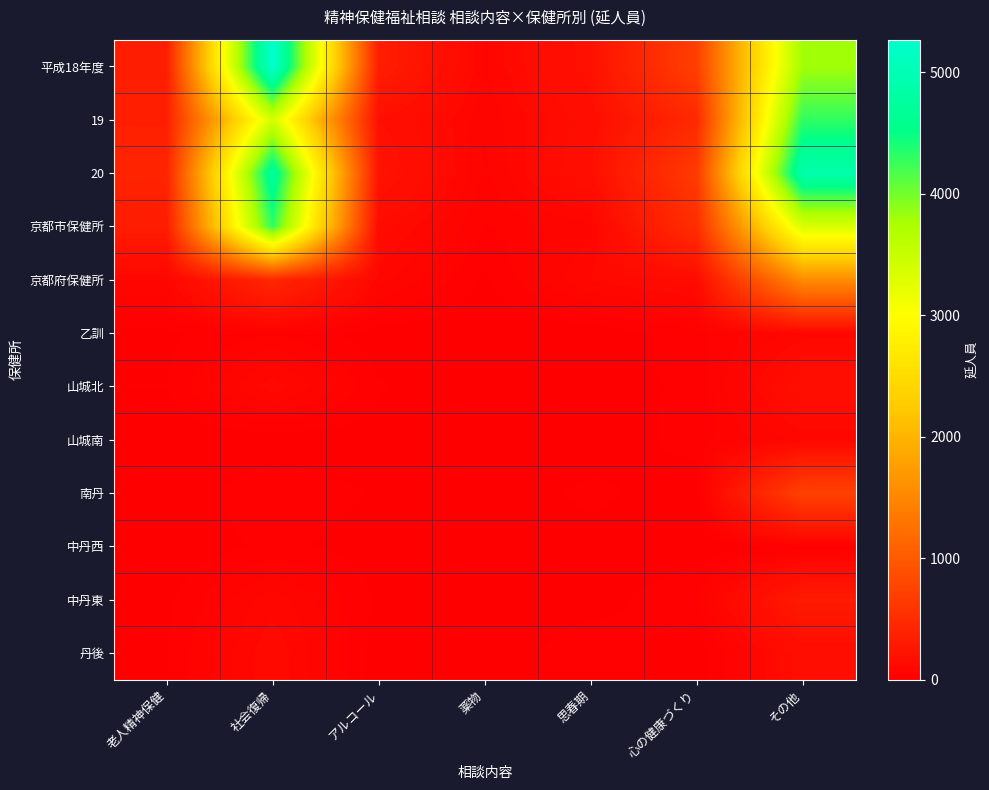

Reading left to right, what are all the values shown in this chart?

平成18年度: 老人精神保健=344	社会復帰=5269	アルコール=335	薬物=80	思春期=204	心の健康づくり=707	その他=3789
19: 老人精神保健=365	社会復帰=3399	アルコール=188	薬物=65	思春期=161	心の健康づくり=467	その他=4300
20: 老人精神保健=405	社会復帰=4741	アルコール=227	薬物=56	思春期=180	心の健康づくり=653	その他=4897
京都市保健所: 老人精神保健=323	社会復帰=4298	アルコール=137	薬物=40	思春期=76	心の健康づくり=516	その他=3340
京都府保健所: 老人精神保健=82	社会復帰=443	アルコール=90	薬物=16	思春期=104	心の健康づくり=137	その他=1557
乙訓: 老人精神保健=15	社会復帰=41	アルコール=8	薬物=3	思春期=3	心の健康づくり=34	その他=94
山城北: 老人精神保健=21	社会復帰=116	アルコール=23	薬物=4	思春期=13	心の健康づくり=24	その他=168
山城南: 老人精神保健=4	社会復帰=6	アルコール=8	薬物=0	思春期=3	心の健康づくり=31	その他=89
南丹: 老人精神保健=5	社会復帰=38	アルコール=18	薬物=0	思春期=28	心の健康づくり=3	その他=727
中丹西: 老人精神保健=3	社会復帰=26	アルコール=10	薬物=4	思春期=8	心の健康づくり=3	その他=22
中丹東: 老人精神保健=14	社会復帰=95	アルコール=16	薬物=5	思春期=9	心の健康づくり=41	その他=297
丹後: 老人精神保健=20	社会復帰=121	アルコール=7	薬物=0	思春期=40	心の健康づくり=1	その他=160